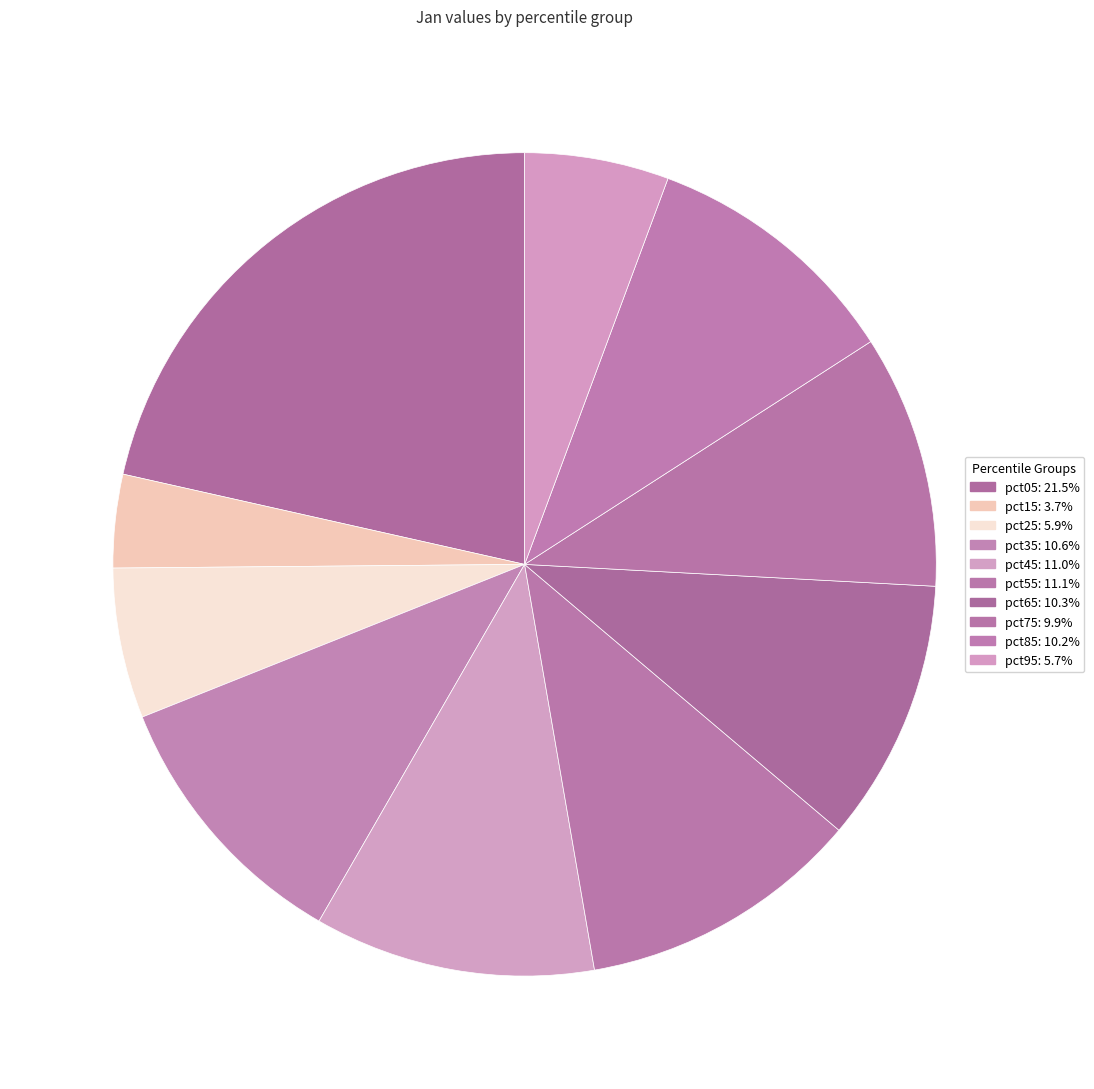

How many segments does this pie chart have?

10